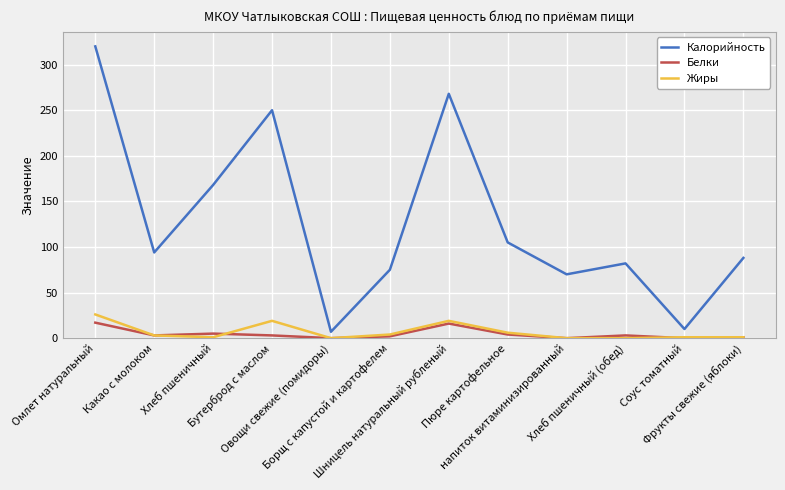

What is the sum of the Жиры values at Соус томатный and напиток витаминизированный?

1